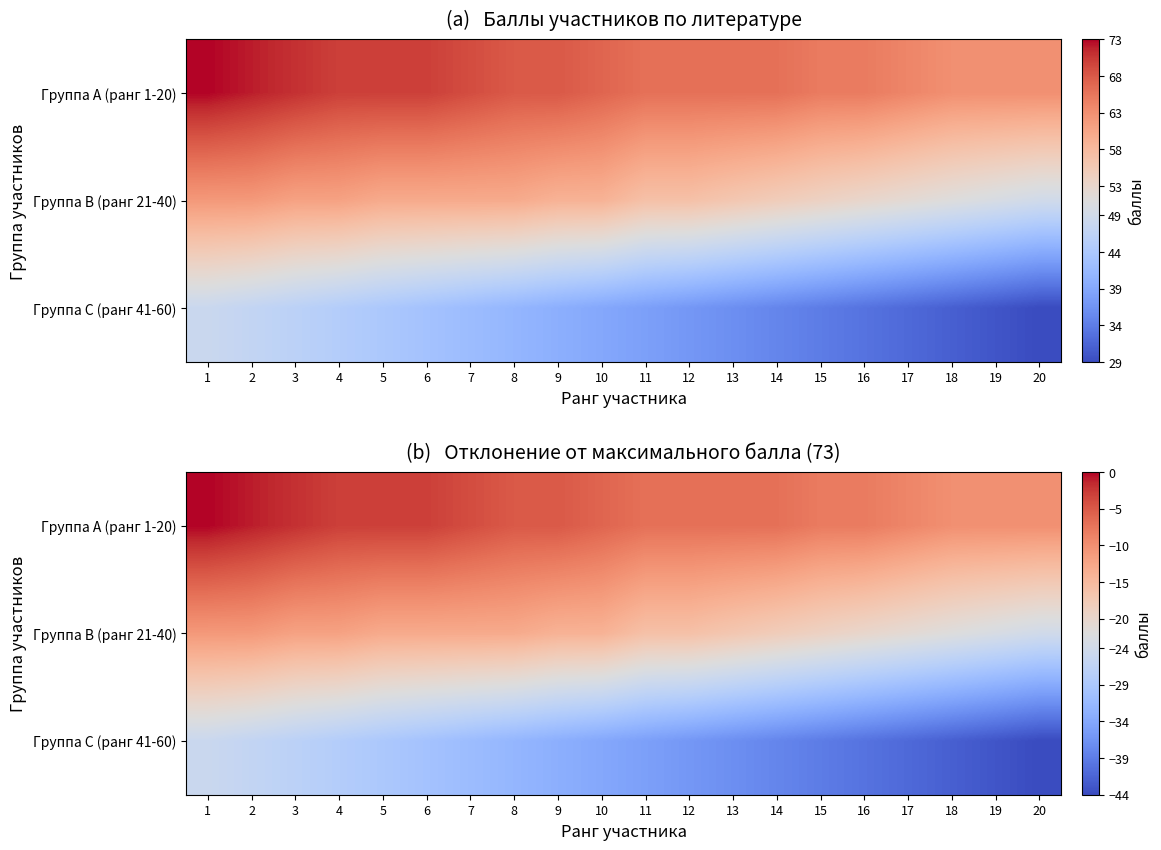

What is the average value of the Группа A (ранг 1-20) series?

-6